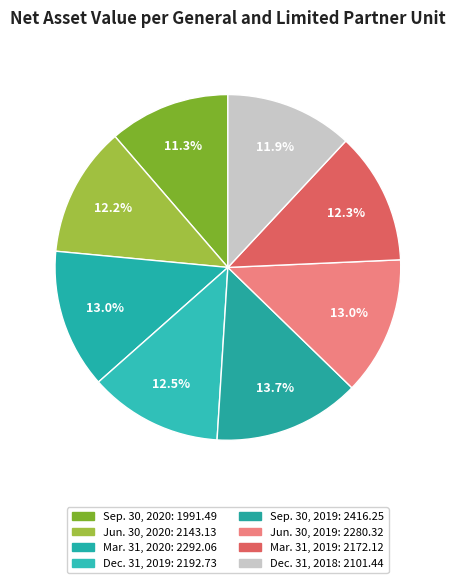

How many segments does this pie chart have?

8